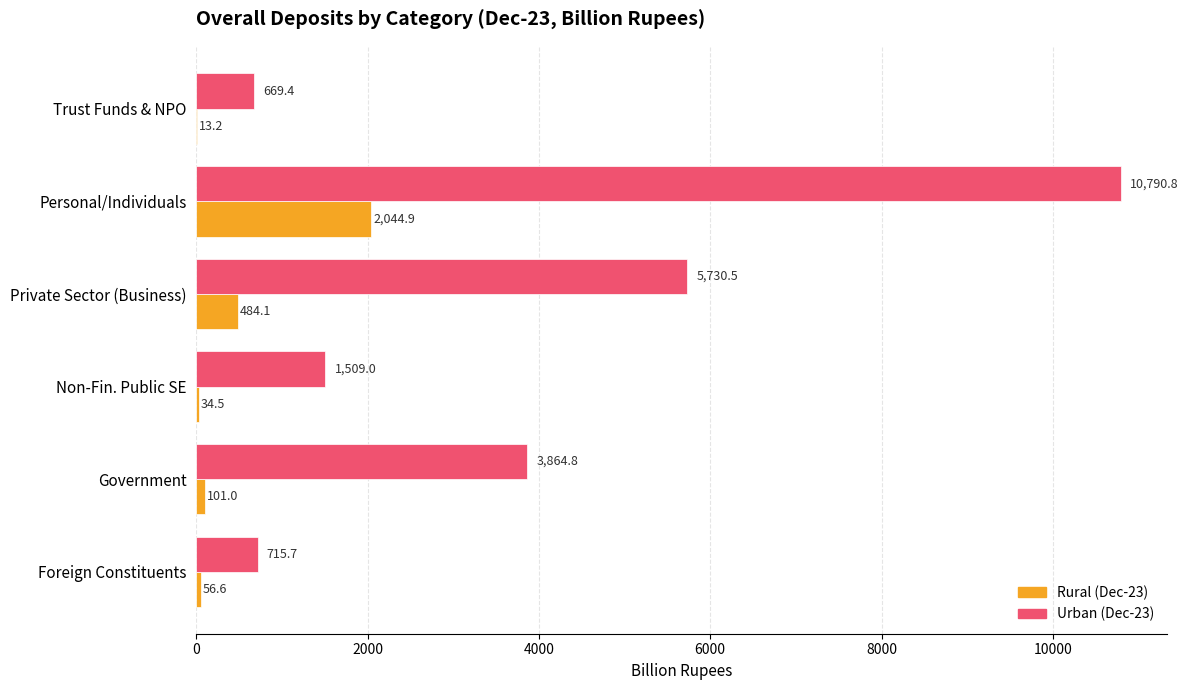

What is the total value across all series at Government?

3965.8